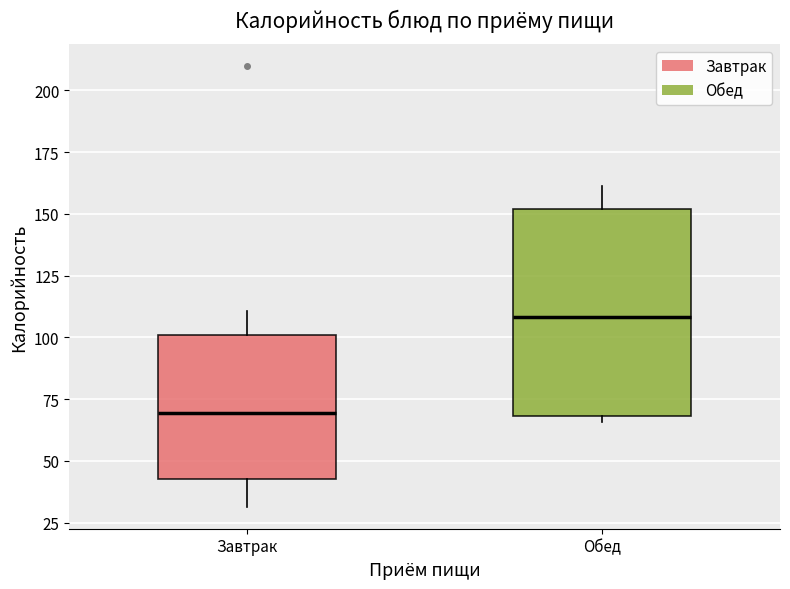

Reading left to right, transcribe this box plot: for each box, give where its median line is, the range the box spans, and where its two whiskers end, as read against the y-axis. The values are not printed on the chart, so give them approximately, as read against the axis.

Завтрак: median 70, box 45 to 100, whiskers 30 to 110
Обед: median 110, box 70 to 150, whiskers 65 to 160